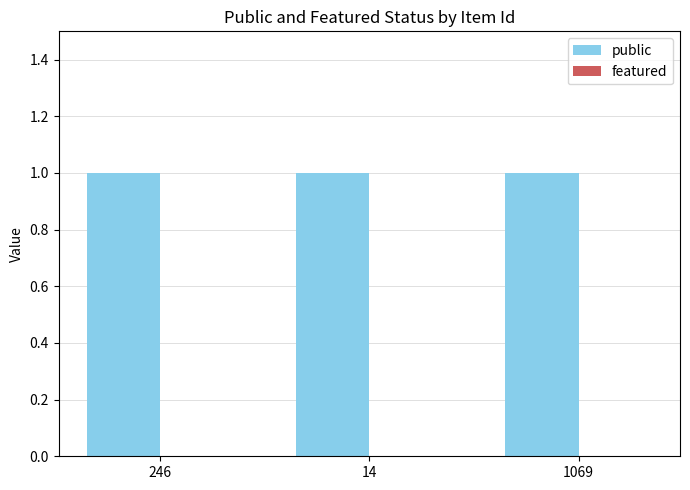

What are all the series names shown in the legend?

public, featured